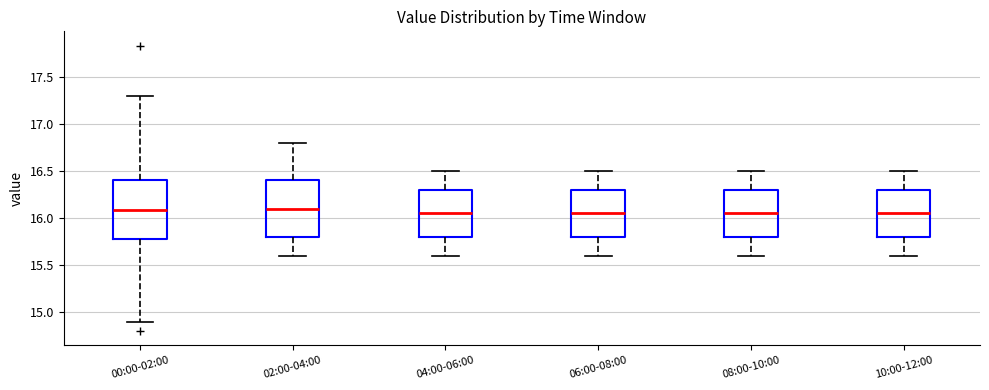

Reading left to right, read every box against the y-axis: the position of its median line, the range the box covers, and the ends of its whiskers. The values are not printed on the chart, so give them approximately, as read against the axis.

00:00-02:00: median 16.10, box 15.80 to 16.40, whiskers 14.90 to 17.30
02:00-04:00: median 16.10, box 15.80 to 16.40, whiskers 15.60 to 16.80
04:00-06:00: median 16.05, box 15.80 to 16.30, whiskers 15.60 to 16.50
06:00-08:00: median 16.05, box 15.80 to 16.30, whiskers 15.60 to 16.50
08:00-10:00: median 16.05, box 15.80 to 16.30, whiskers 15.60 to 16.50
10:00-12:00: median 16.05, box 15.80 to 16.30, whiskers 15.60 to 16.50